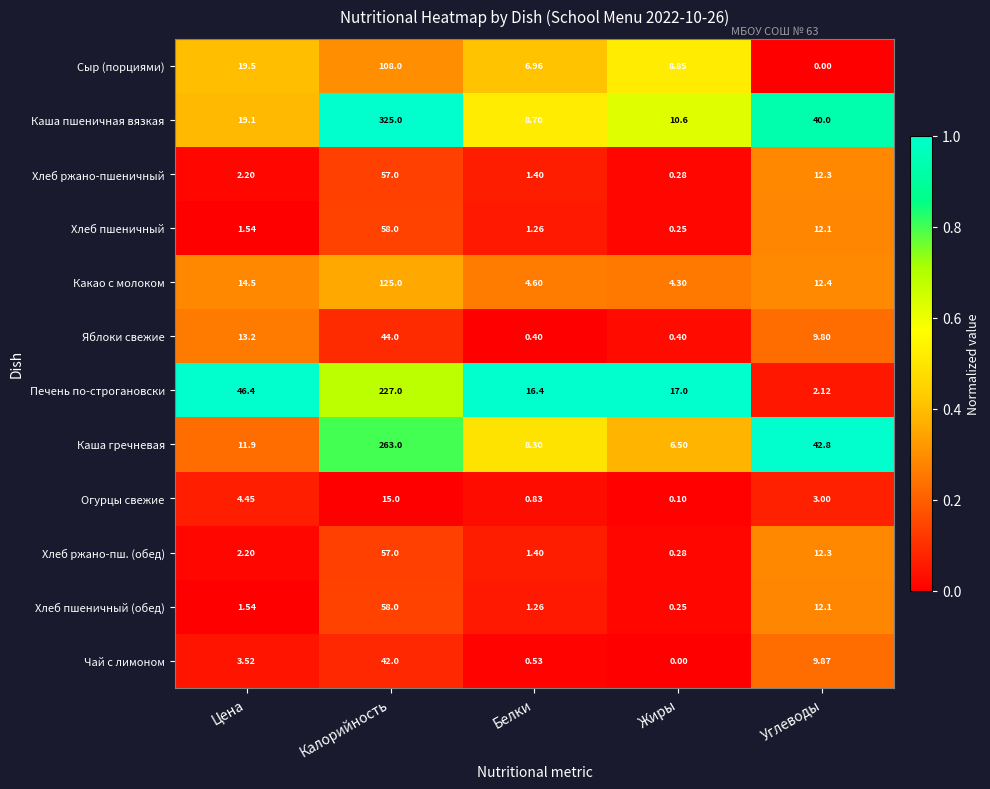

At which category is the sum across all series the highest?

Калорийность